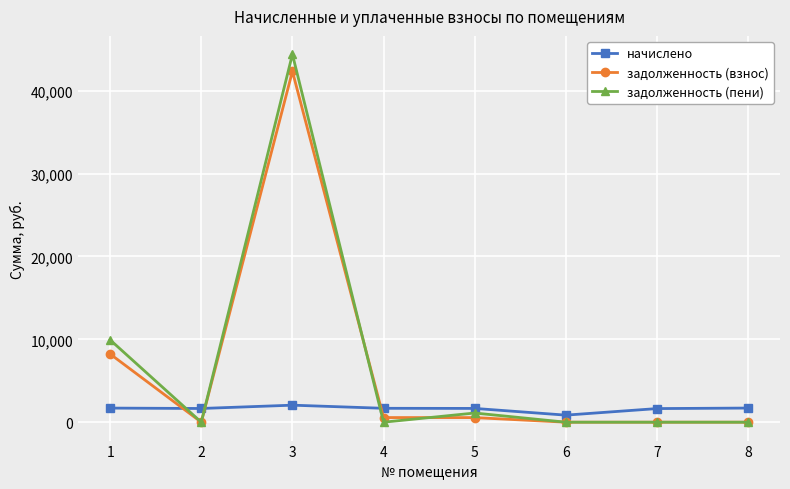

Where is the first local minimum for задолженность (взнос)?

2